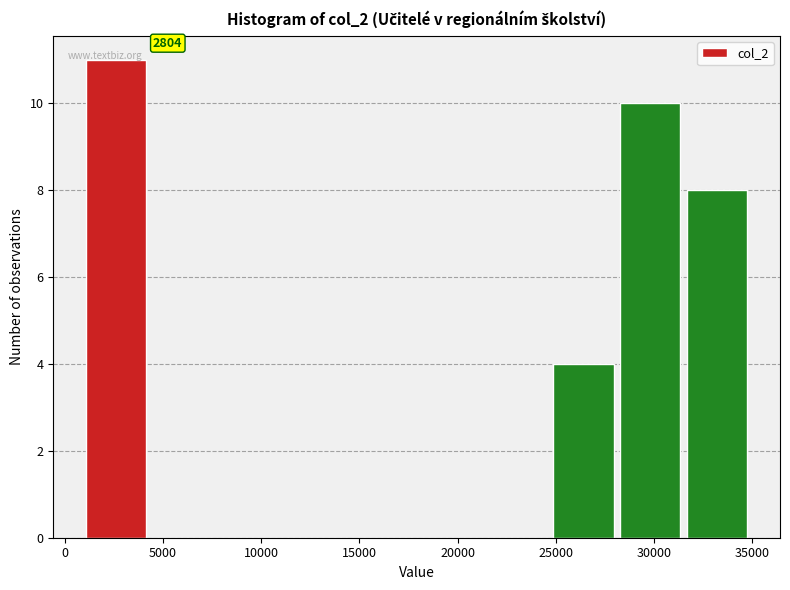

Over which range of the x-axis is the bar tallest?

1000 to 4500